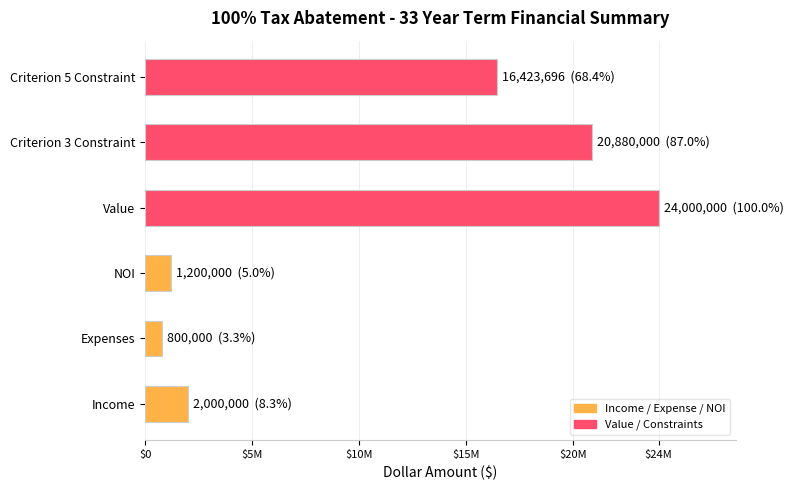

Are the bars horizontal?

Yes